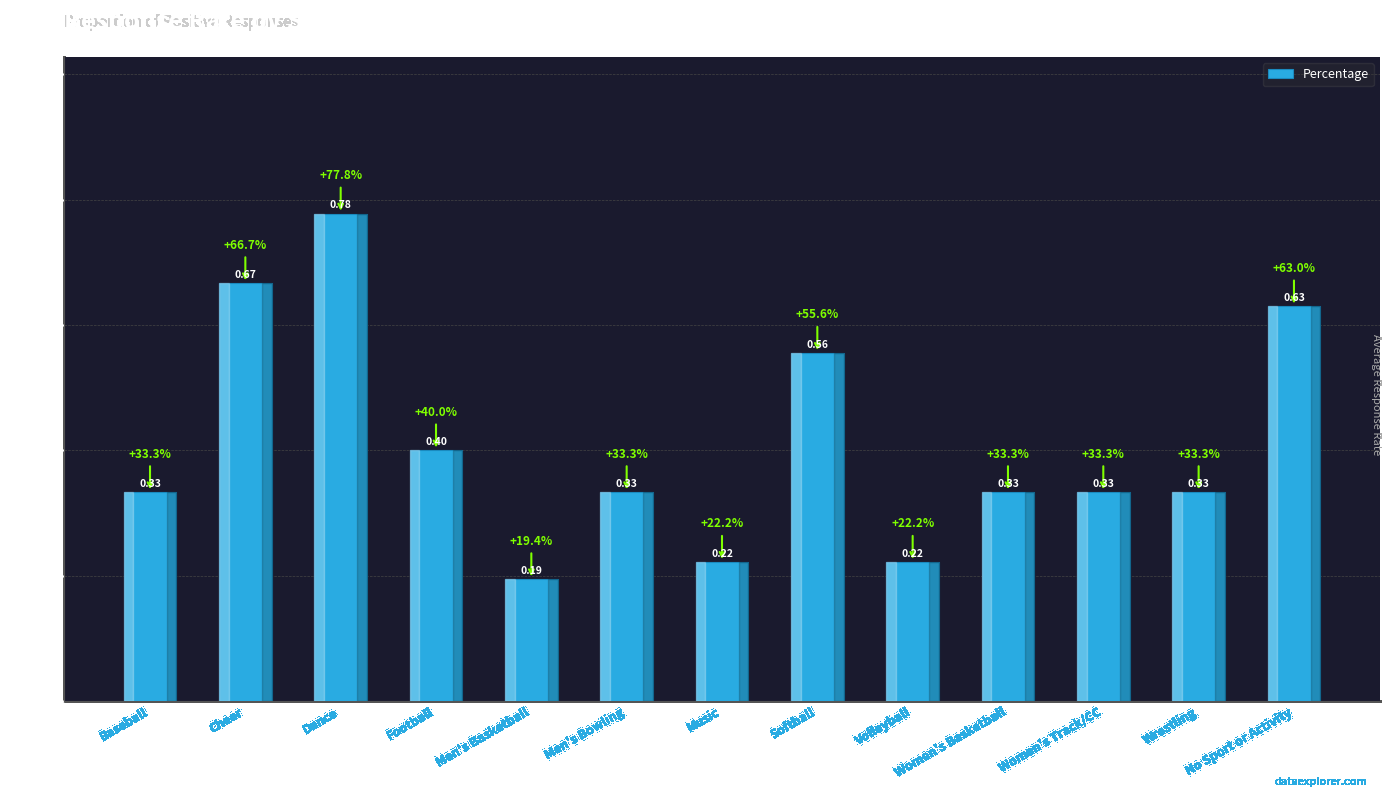

At which label is the value closest to 0?

Men's Basketball